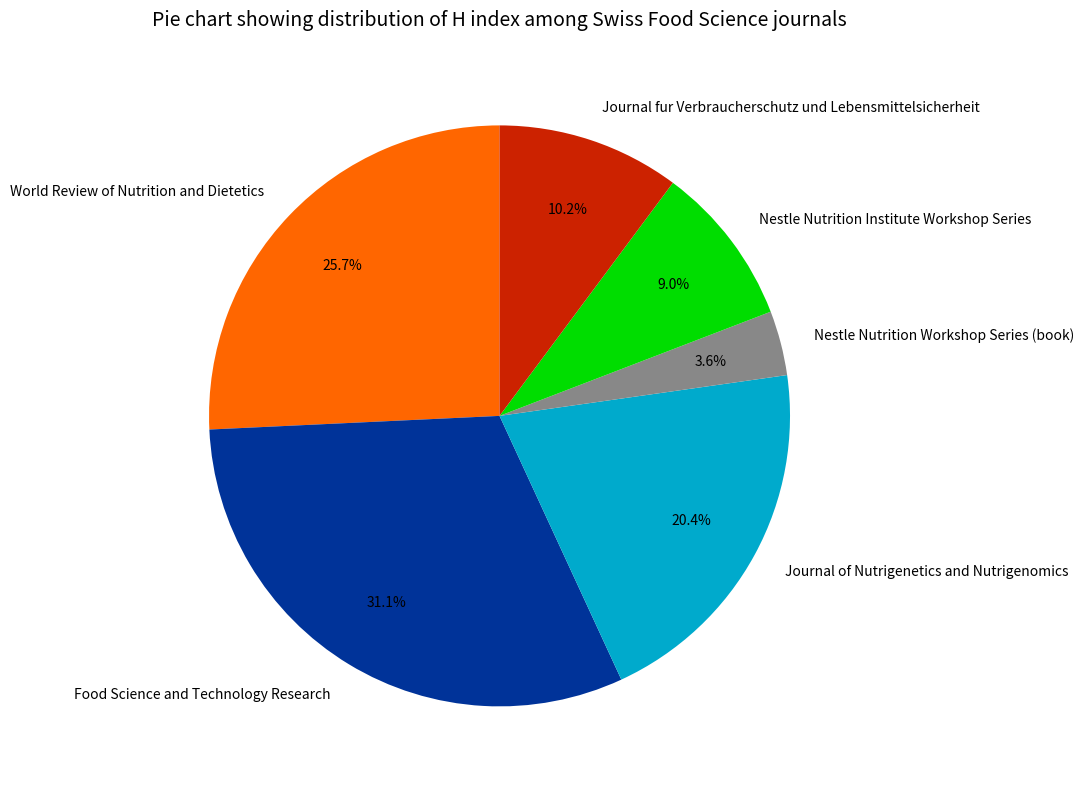

Which category has the biggest portion of the pie?

Food Science and Technology Research